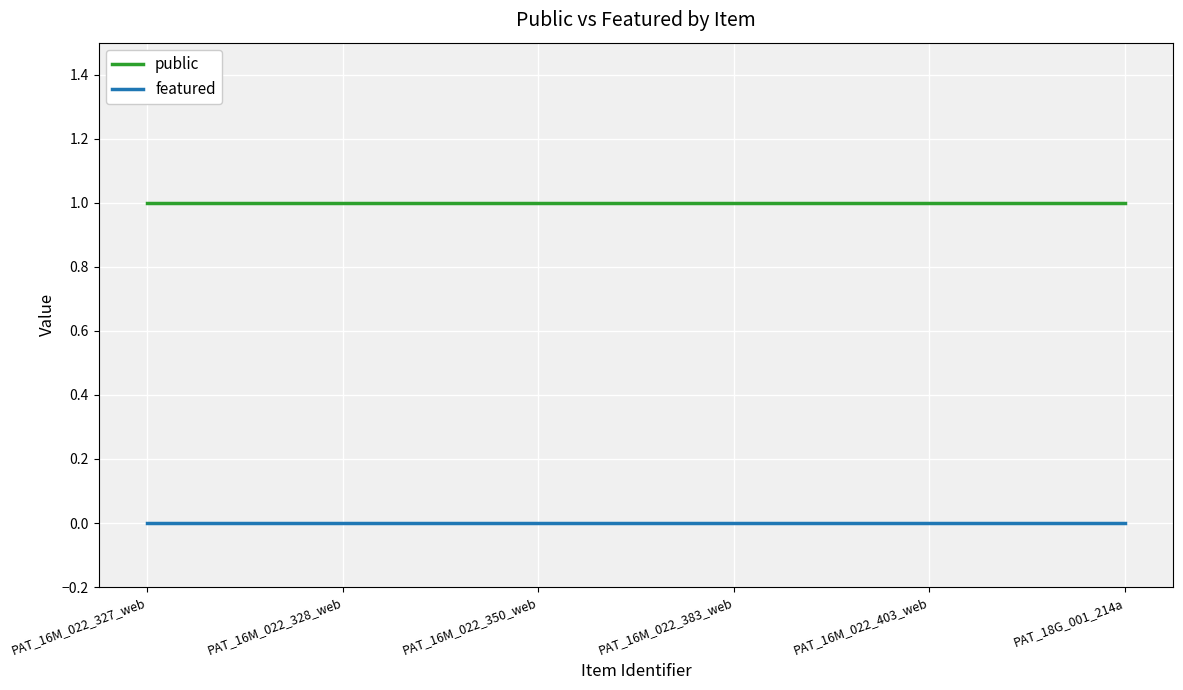

The featured series shows 0 at PAT_16M_022_350_web. True or false?

True